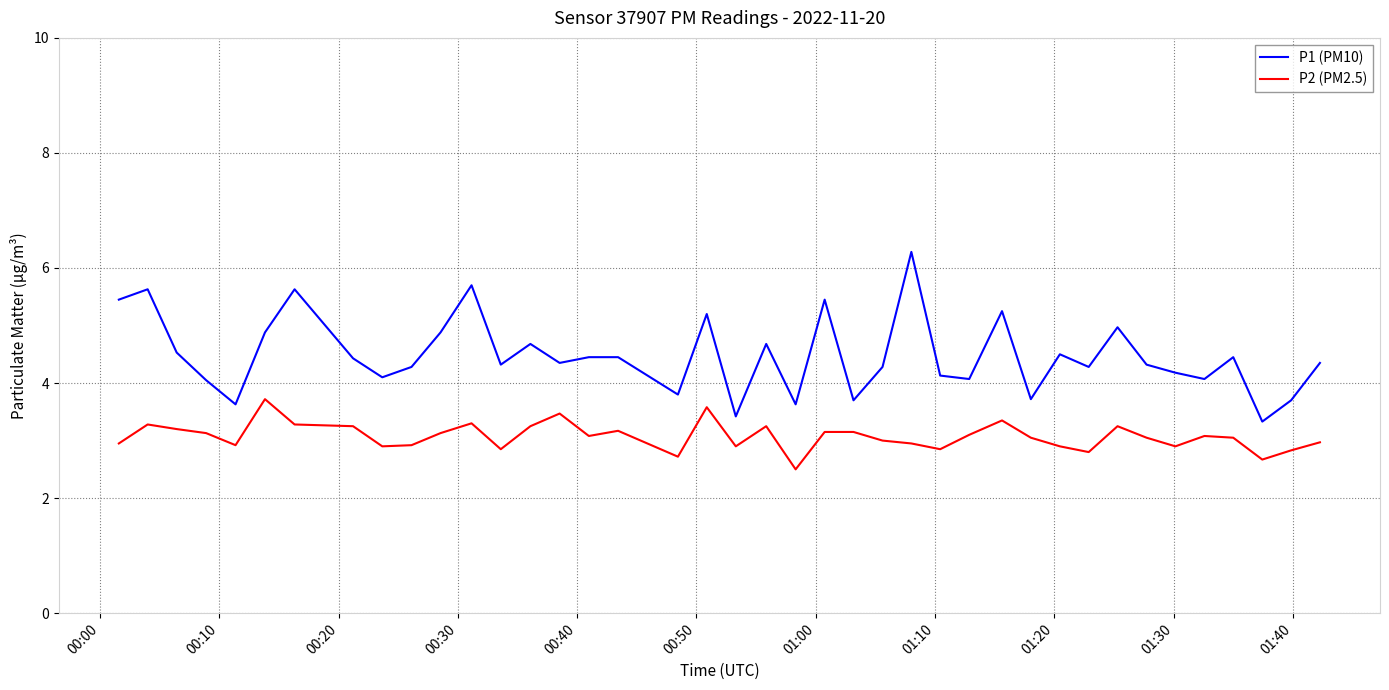

What is the difference between the maximum and minimum values in the P2 (PM2.5) series?

1.2